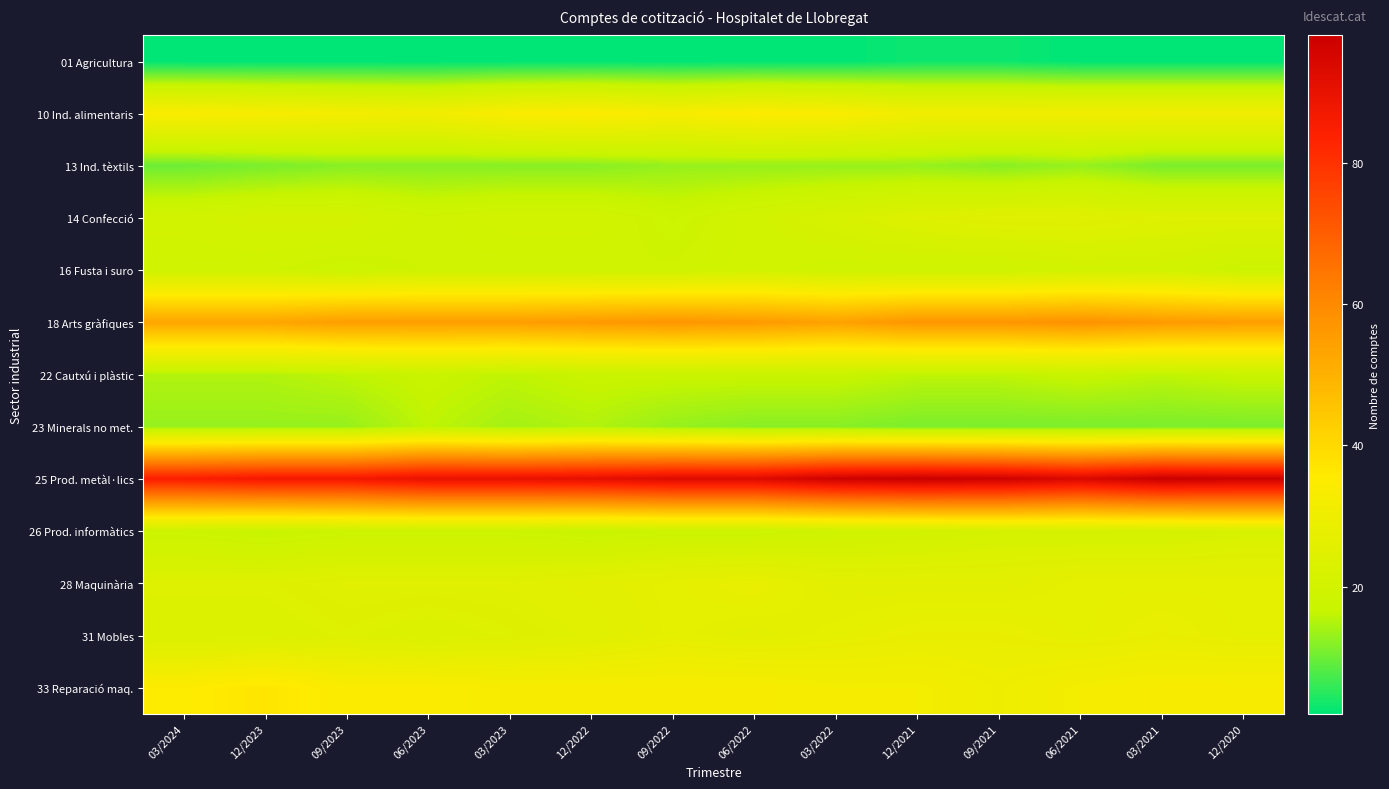

At which category is the sum across all series the highest?

12/2021